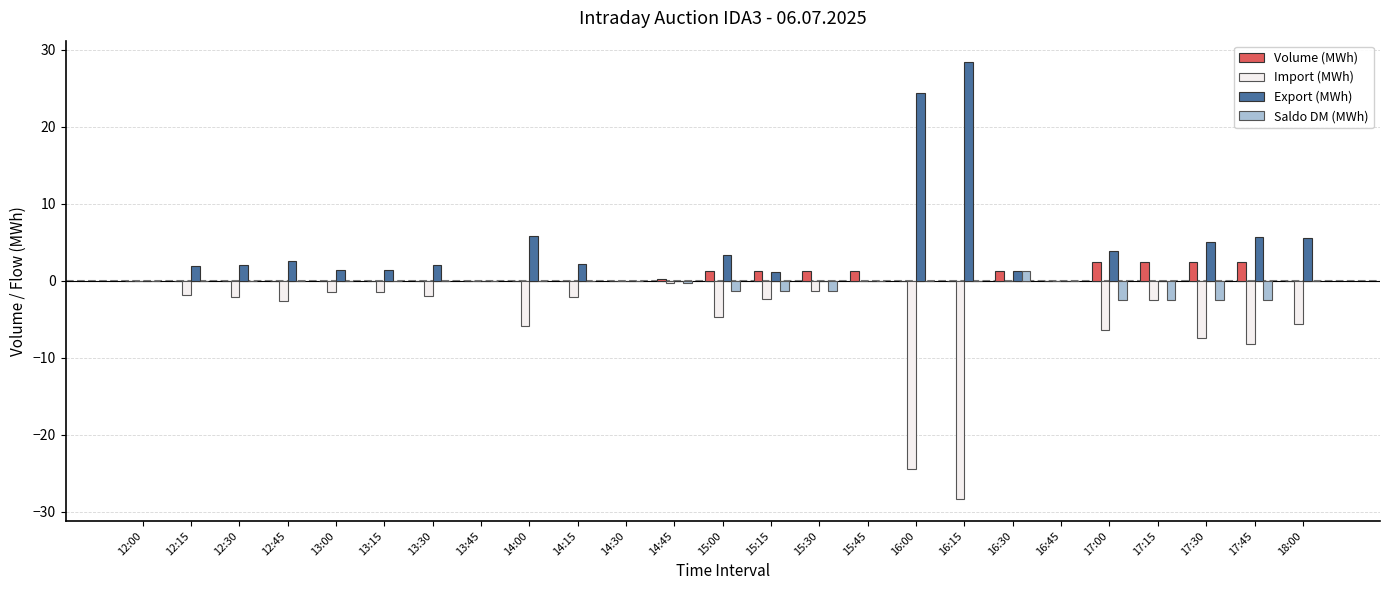

The value of Volume (MWh) at 18:00 is 0.0. True or false?

True